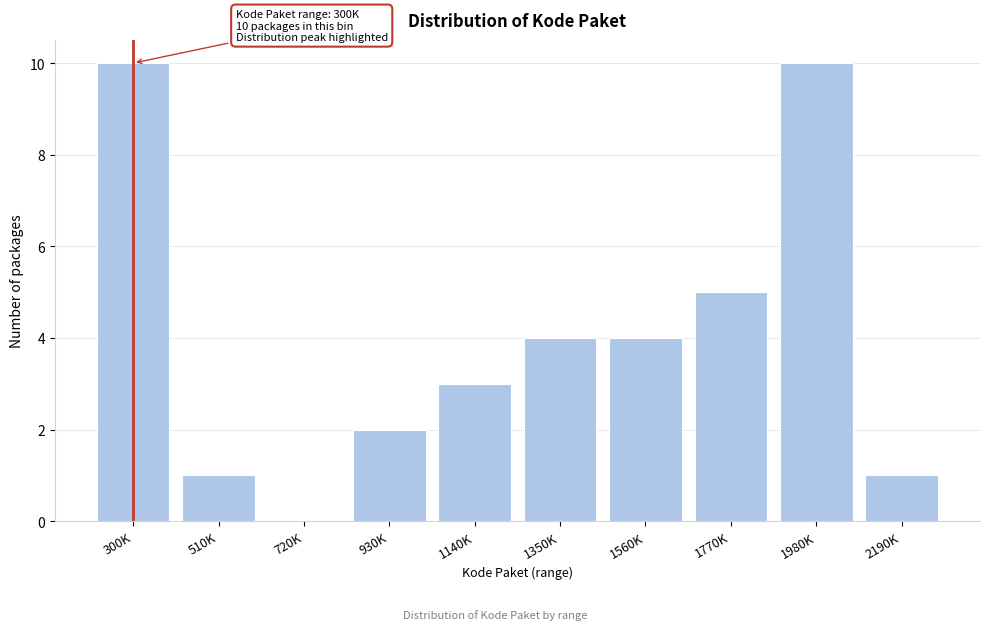

Reading left to right, extract all data points from this chart.

300K=10	510K=1	720K=0	930K=2	1140K=3	1350K=4	1560K=4	1770K=5	1980K=10	2190K=1